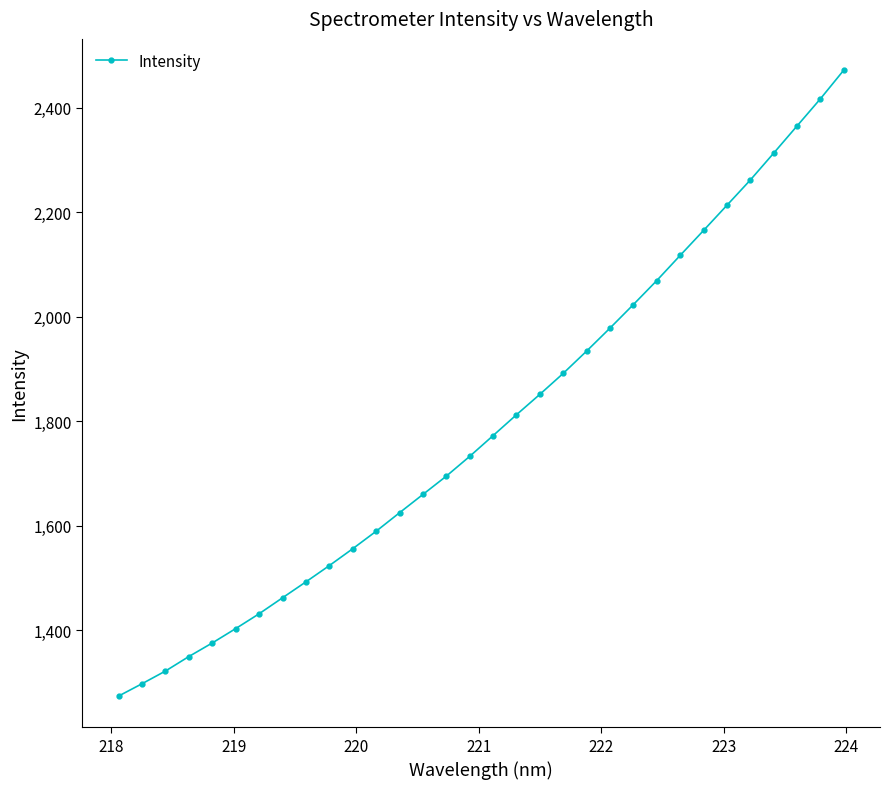

Does the chart display data point markers on the line(s)?

Yes